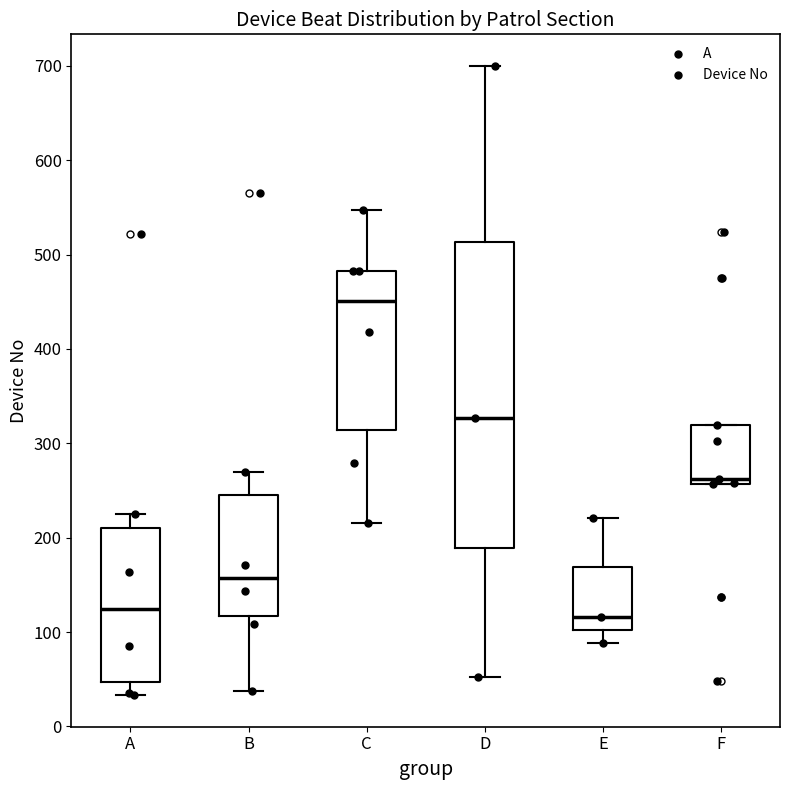

Which box is the tallest, from its lower edge to its upper edge?

D